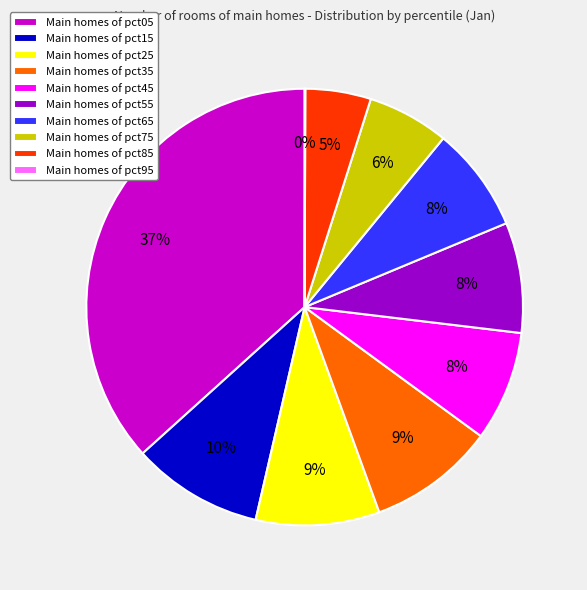

Is there a majority slice in this chart?

No